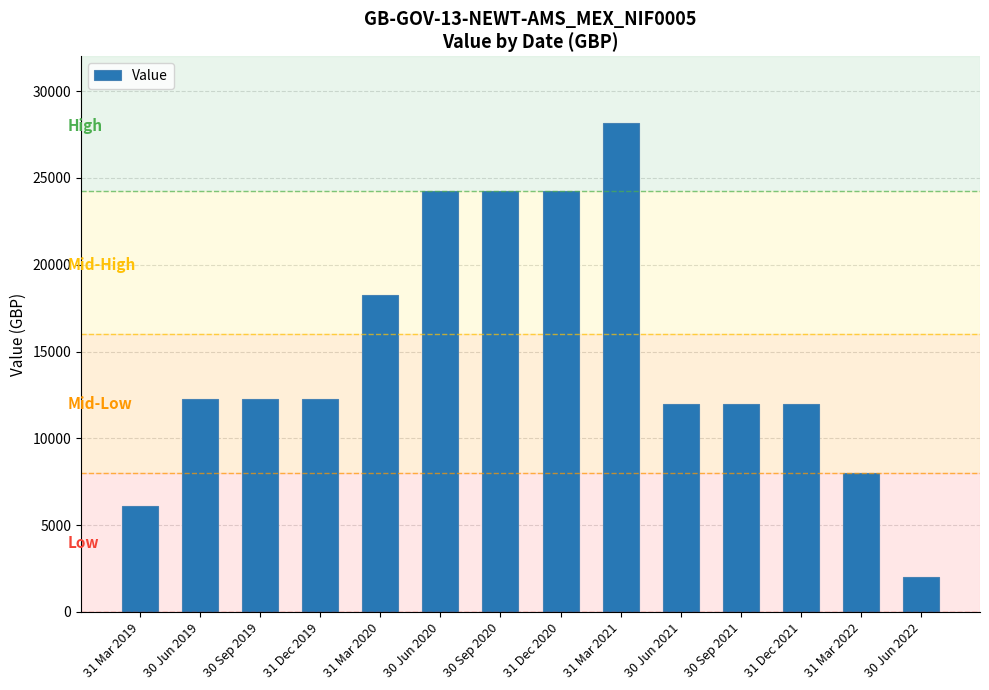

What is the label of the 10th bar from the left?

30 Jun 2021